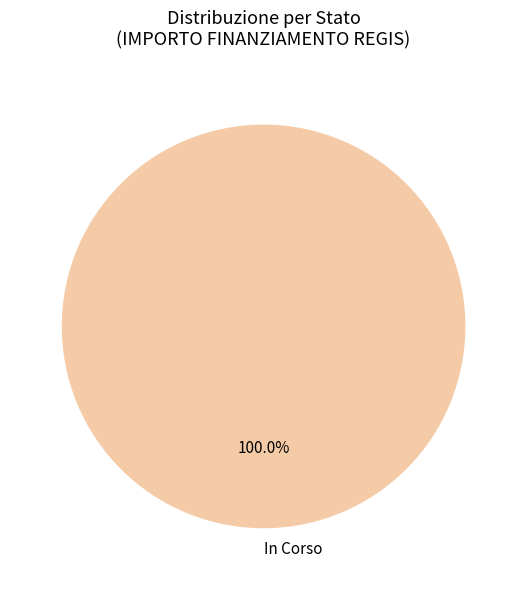

Which slice represents more than half of the pie?

In Corso